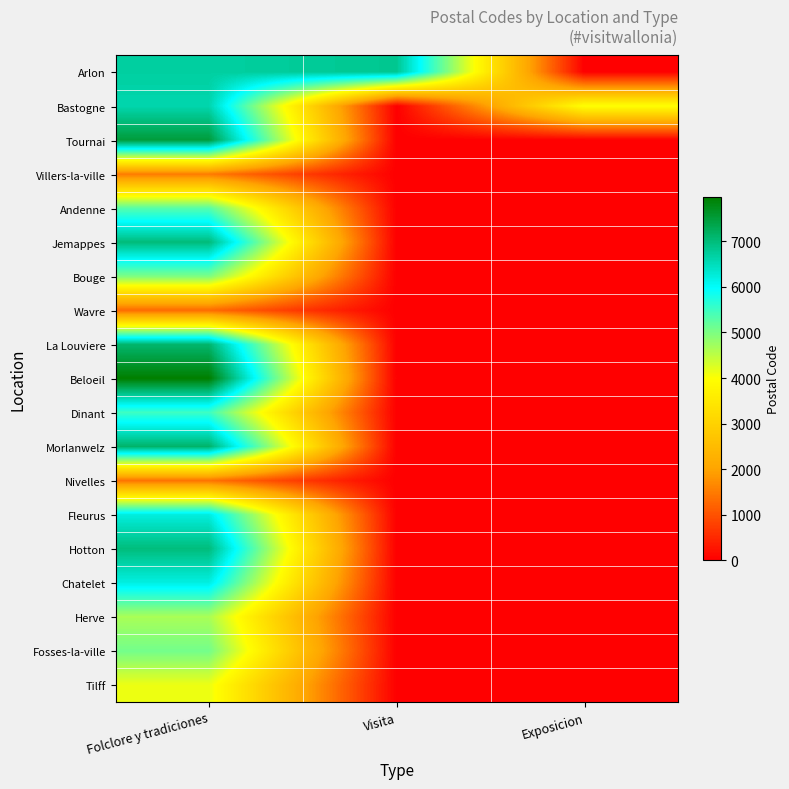

Reading left to right, list all the values displayed in this chart.

Arlon: Folclore y tradiciones=6700	Visita=6830	Exposicion=0
Bastogne: Folclore y tradiciones=6600	Visita=0	Exposicion=4000
Tournai: Folclore y tradiciones=7500	Visita=0	Exposicion=0
Villers-la-ville: Folclore y tradiciones=1495	Visita=0	Exposicion=0
Andenne: Folclore y tradiciones=5300	Visita=0	Exposicion=0
Jemappes: Folclore y tradiciones=7012	Visita=0	Exposicion=0
Bouge: Folclore y tradiciones=5004	Visita=0	Exposicion=0
Wavre: Folclore y tradiciones=1300	Visita=0	Exposicion=0
La Louviere: Folclore y tradiciones=7100	Visita=0	Exposicion=0
Beloeil: Folclore y tradiciones=7970	Visita=0	Exposicion=0
Dinant: Folclore y tradiciones=5500	Visita=0	Exposicion=0
Morlanwelz: Folclore y tradiciones=7140	Visita=0	Exposicion=0
Nivelles: Folclore y tradiciones=1400	Visita=0	Exposicion=0
Fleurus: Folclore y tradiciones=6220	Visita=0	Exposicion=0
Hotton: Folclore y tradiciones=6990	Visita=0	Exposicion=0
Chatelet: Folclore y tradiciones=6200	Visita=0	Exposicion=0
Herve: Folclore y tradiciones=4650	Visita=0	Exposicion=0
Fosses-la-ville: Folclore y tradiciones=5070	Visita=0	Exposicion=0
Tilff: Folclore y tradiciones=4130	Visita=0	Exposicion=0